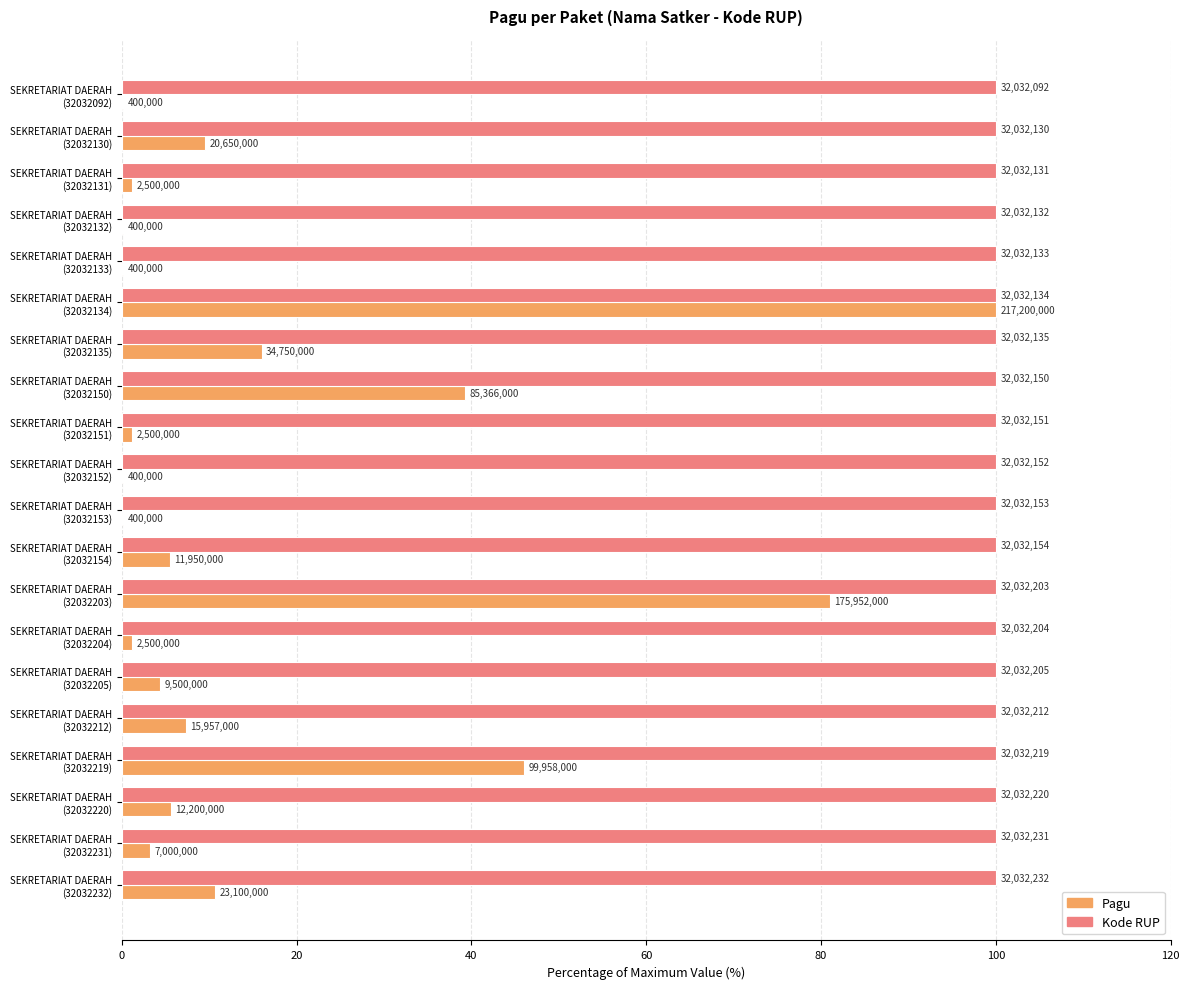

What are all the series names shown in the legend?

Pagu, Kode RUP